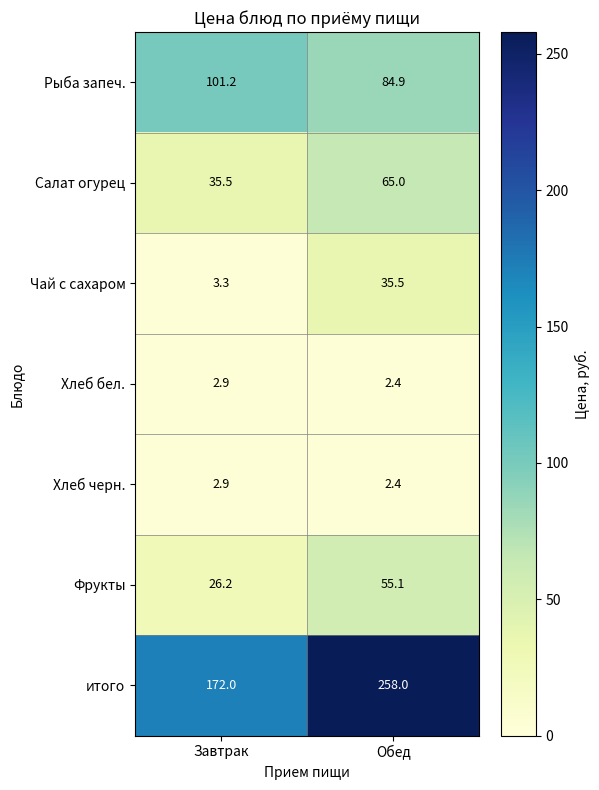

Reading left to right, list all the values displayed in this chart.

Рыба запеч.: 101.2	84.9
Салат огурец: 35.5	65.0
Чай с сахаром: 3.3	35.5
Хлеб бел.: 2.9	2.4
Хлеб черн.: 2.9	2.4
Фрукты: 26.2	55.1
итого: 172.0	258.0